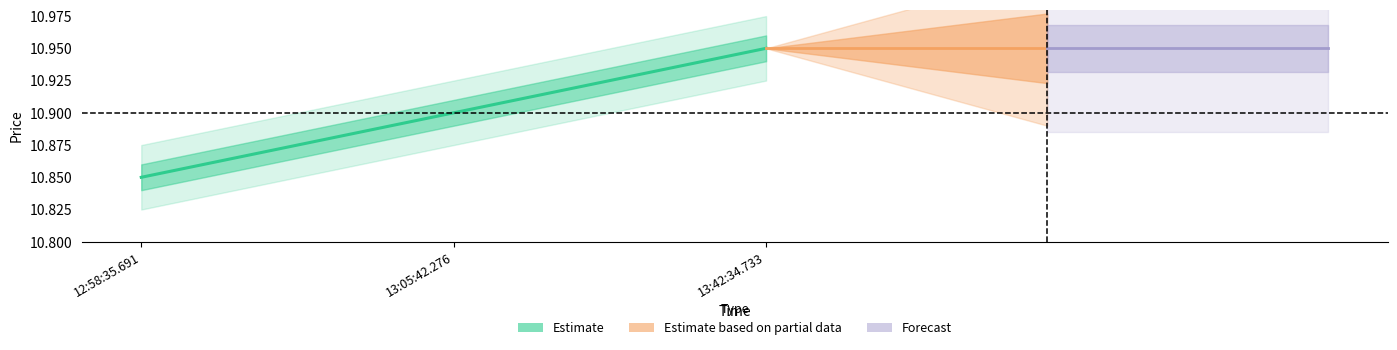

Rank the categories by value from highest to lowest.

13:42:34.733, 13:05:42.276, 12:58:35.691